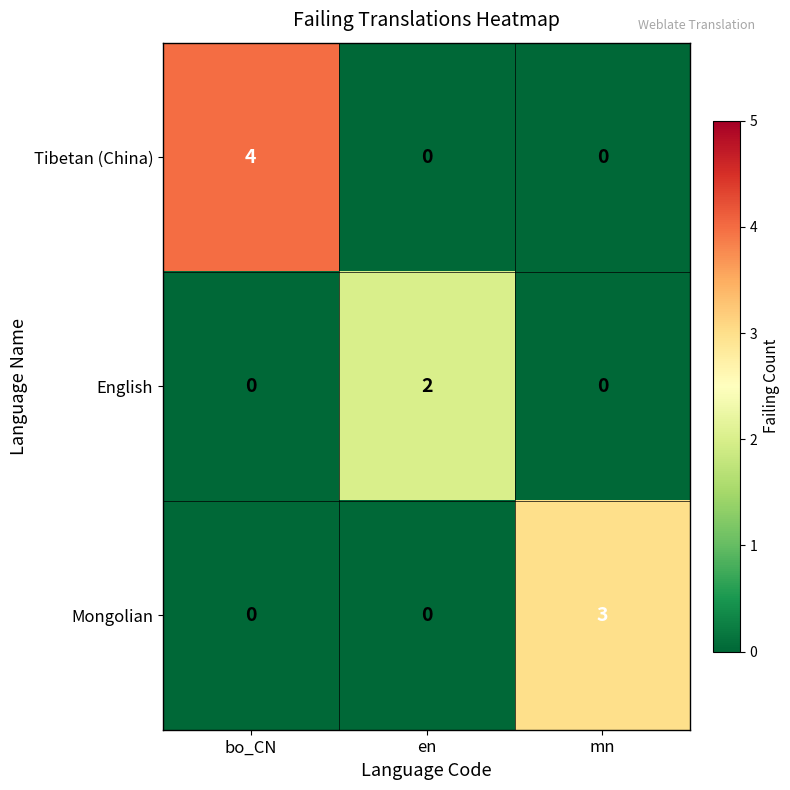

How many Tibetan (China) values are between 0 and 4?

3